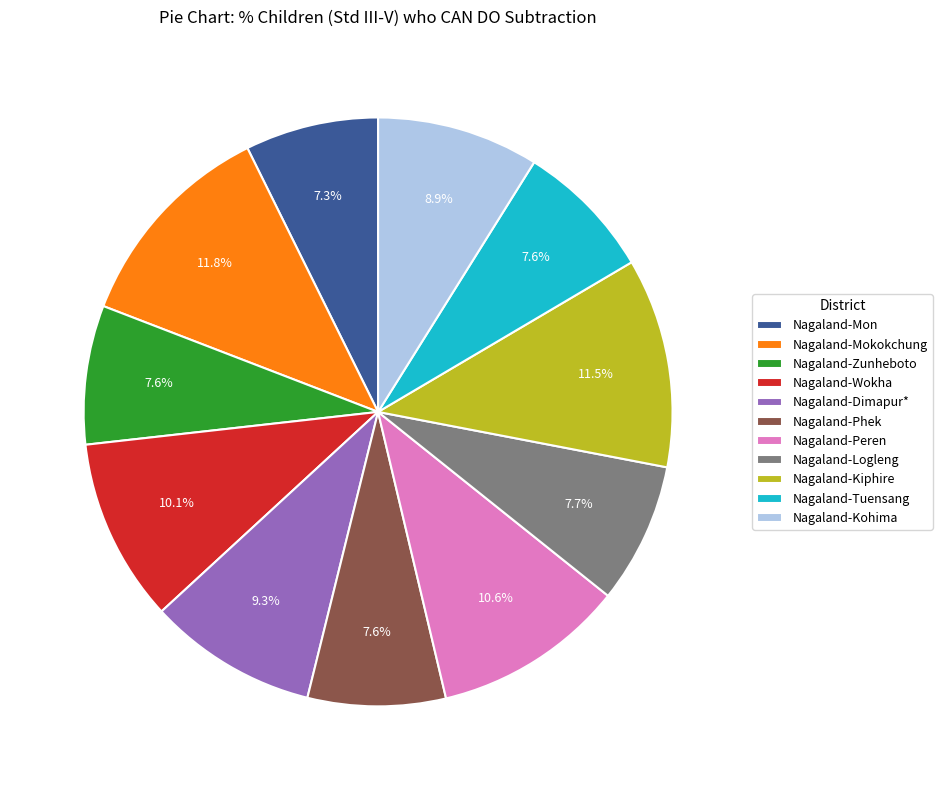

Does Nagaland-Dimapur* represent more than half of the total?

No